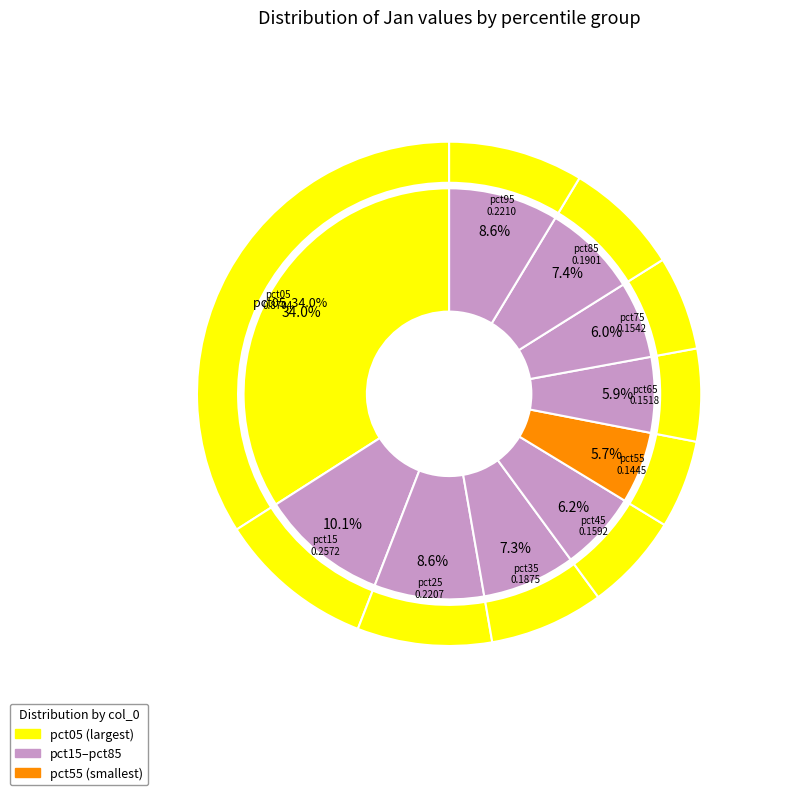

How much of the chart is everything except pct35?

92.7%